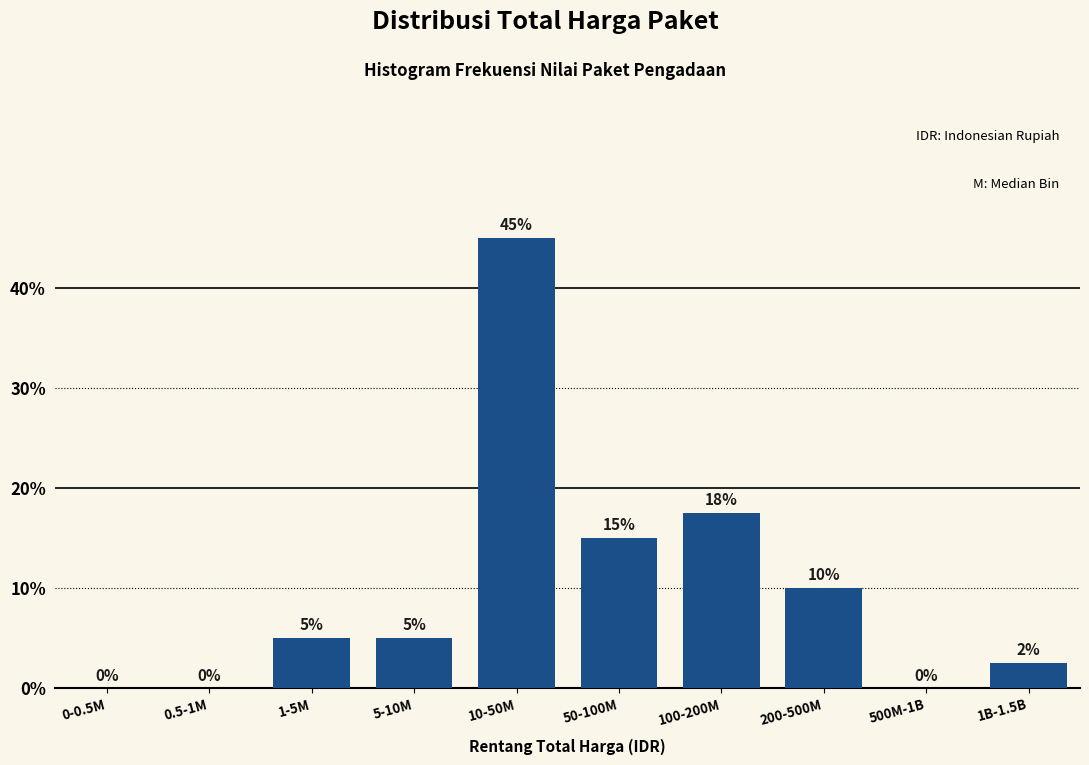

What is the sum of all values?

100.0